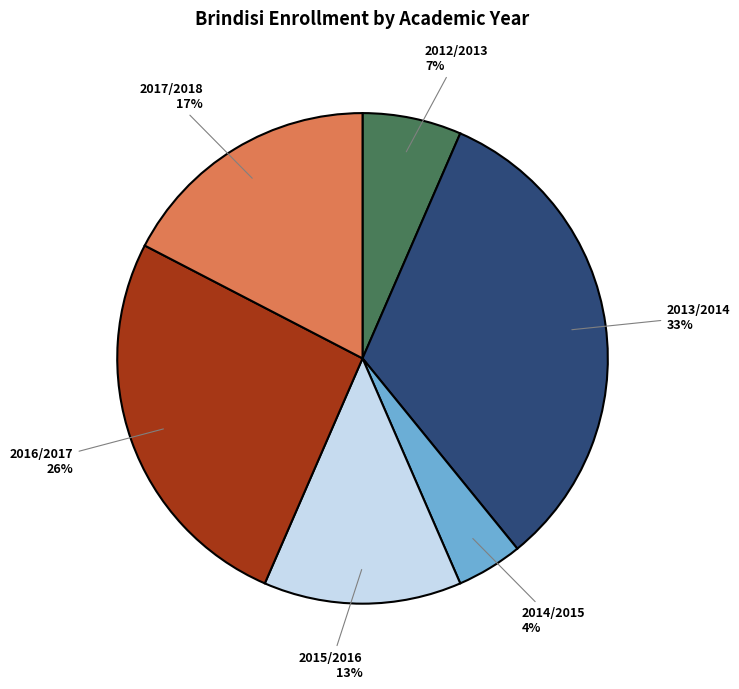

Is the sum of 2017/2018 and 2016/2017 greater than half?

No